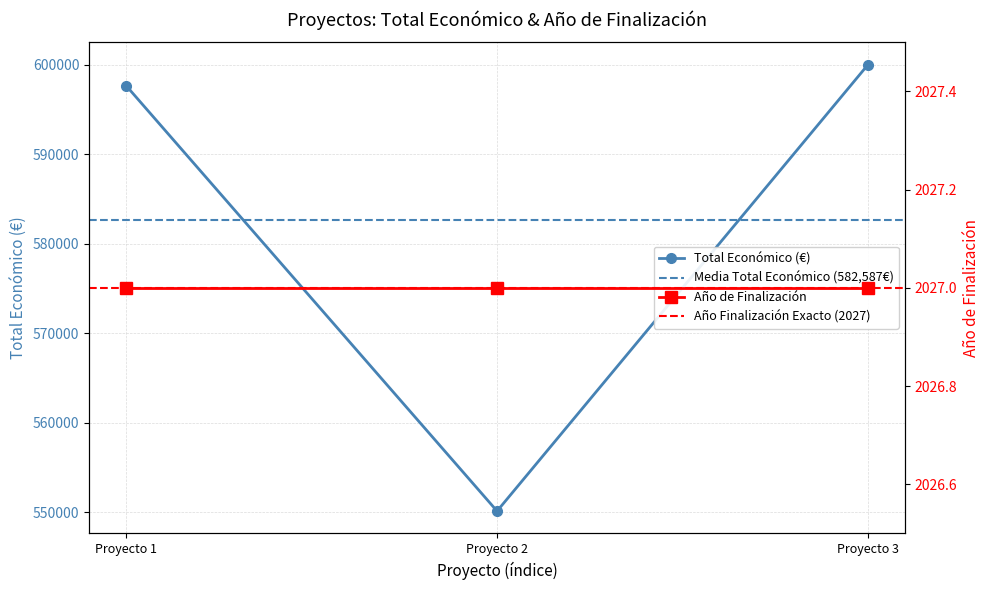

At which label does Total Económico (€) reach its minimum?

Proyecto 2